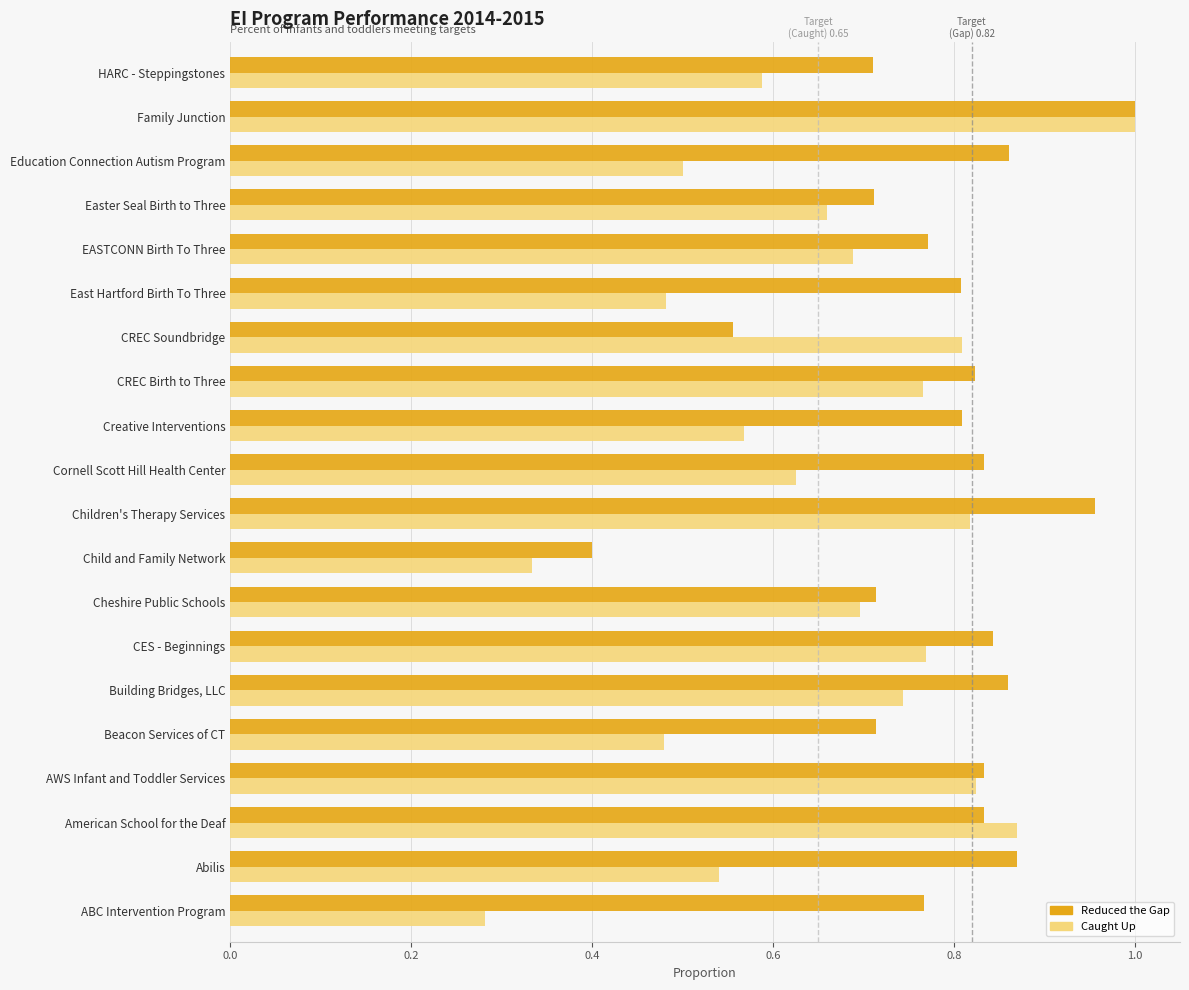

At which label is Caught Up closest to 0?

ABC Intervention Program